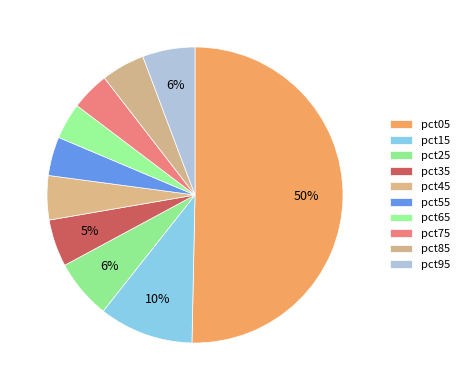

Is it true that pct35 is 1% of the pie?

False